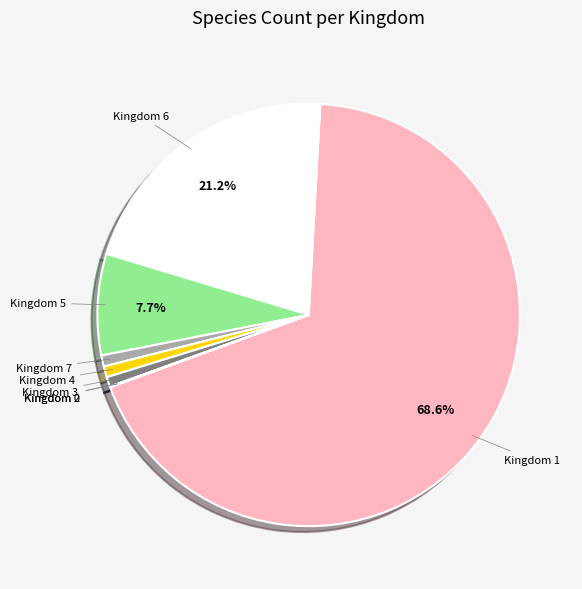

The Kingdom 3 slice represents 14% of the pie. True or false?

False